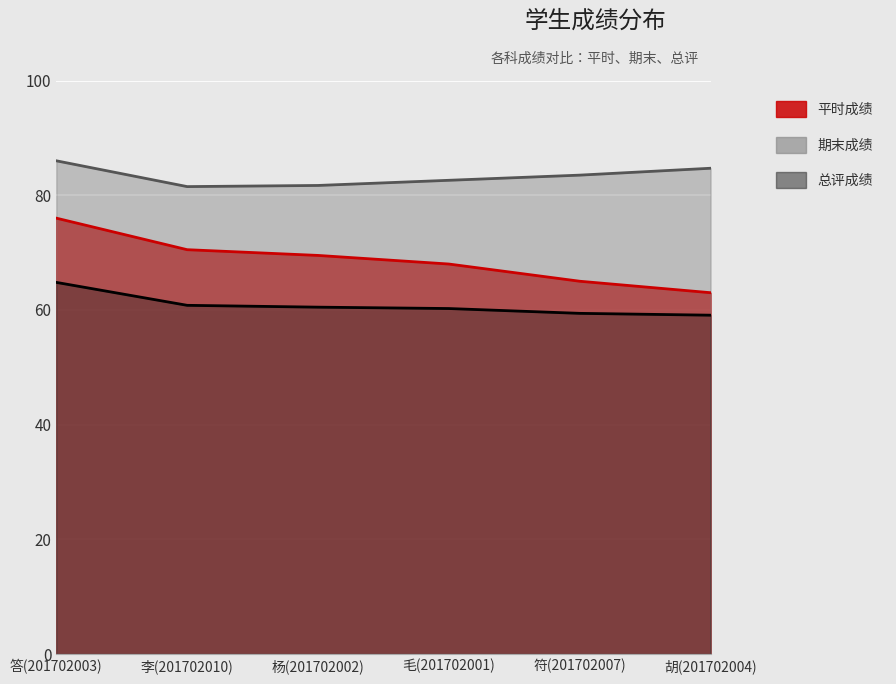

Where is 总评成绩 nearest to the value 61?

李(201702010)